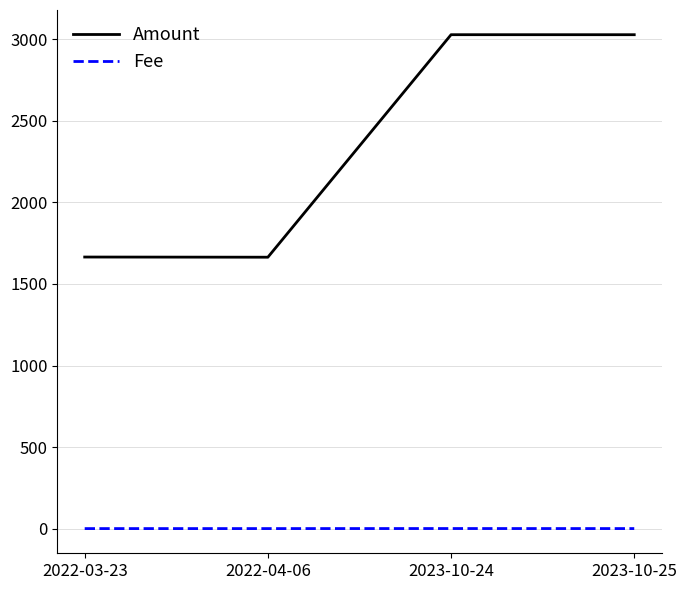

What is the maximum value shown in the chart?

3028.5